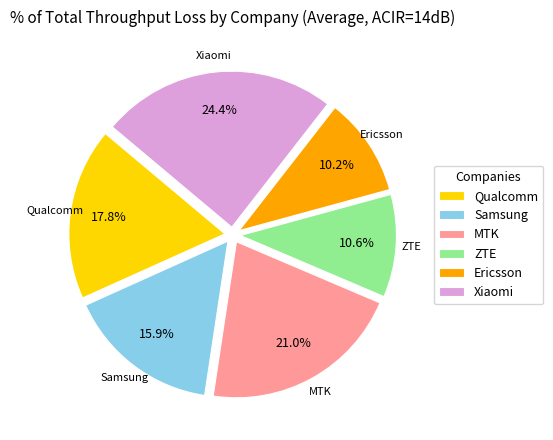

To the nearest percent, what is the difference between the ZTE and Xiaomi slice percentages?

14%